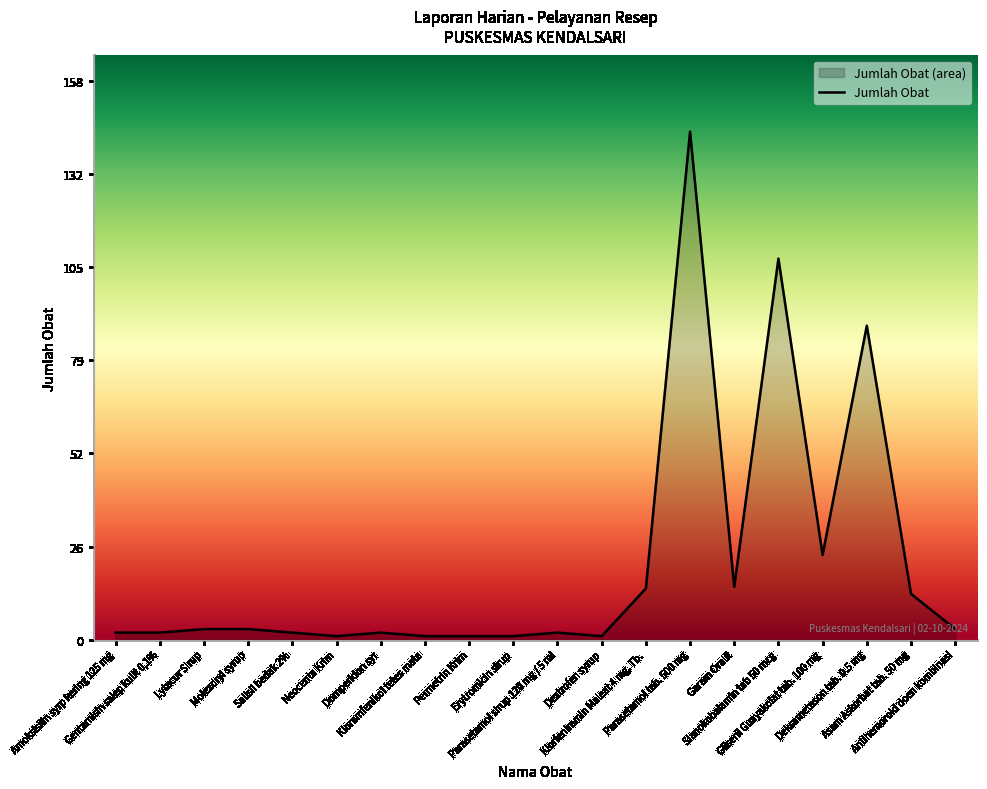

What is the label of the 9th point from the right?

Dextrofen syrup